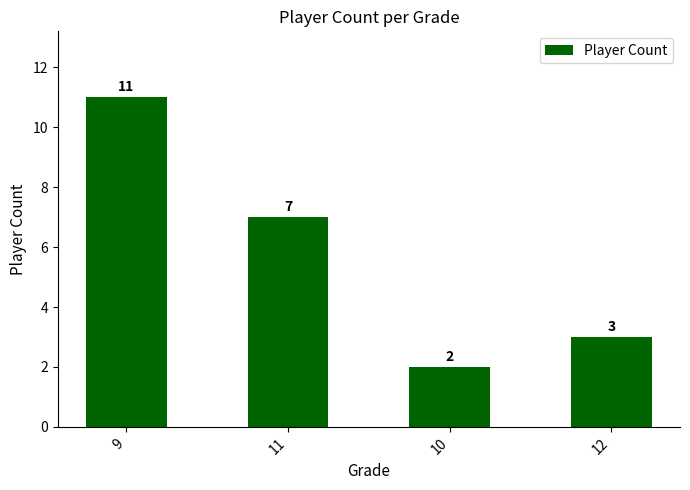

Rank the categories by value from lowest to highest.

10, 12, 11, 9